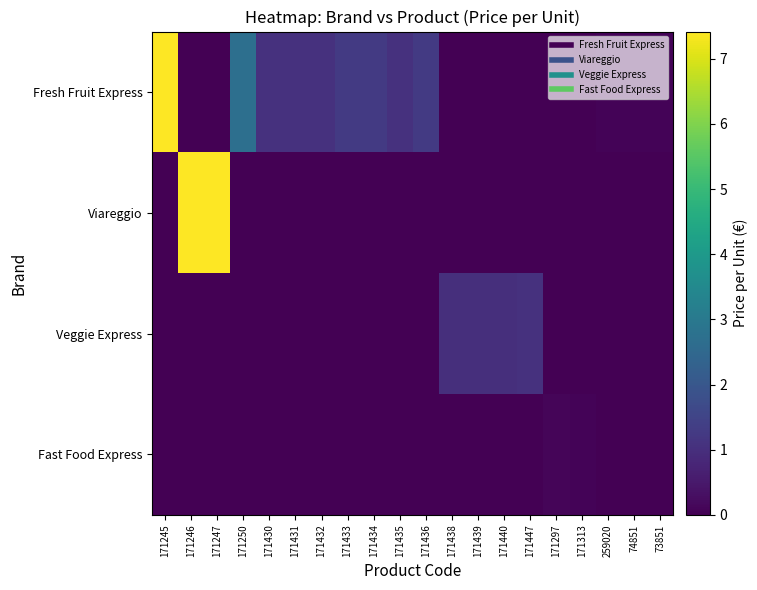

At how many categories does at least one series exceed 3?

3